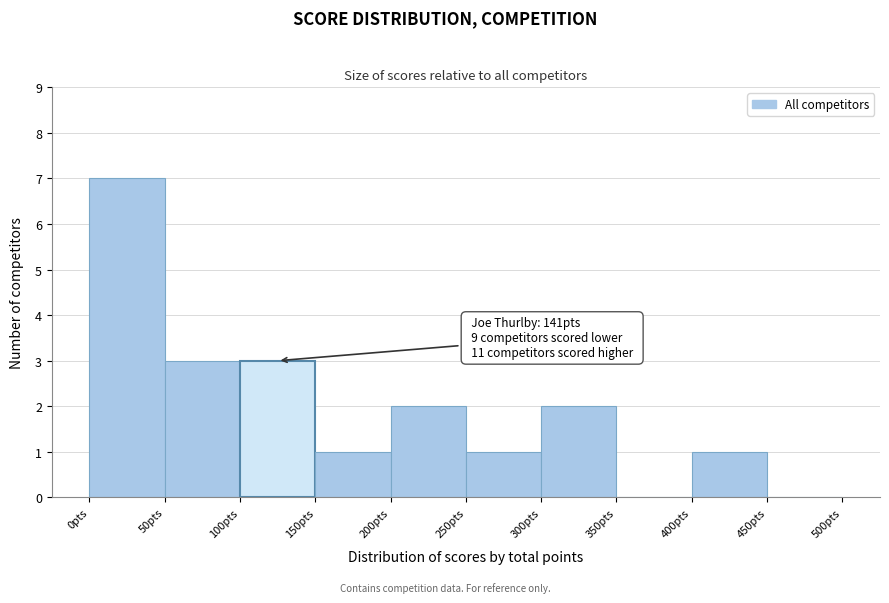

Which range on the x-axis has the tallest bar?

0 to 50